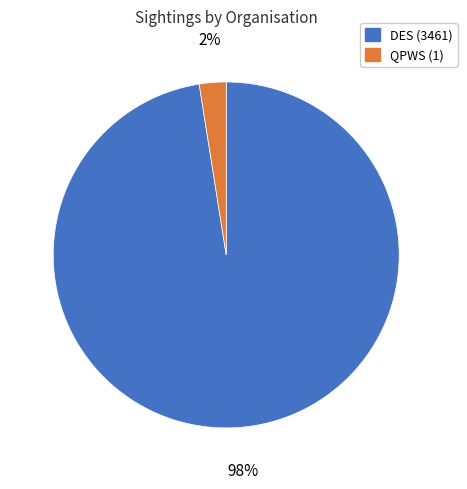

How many segments does this pie chart have?

2